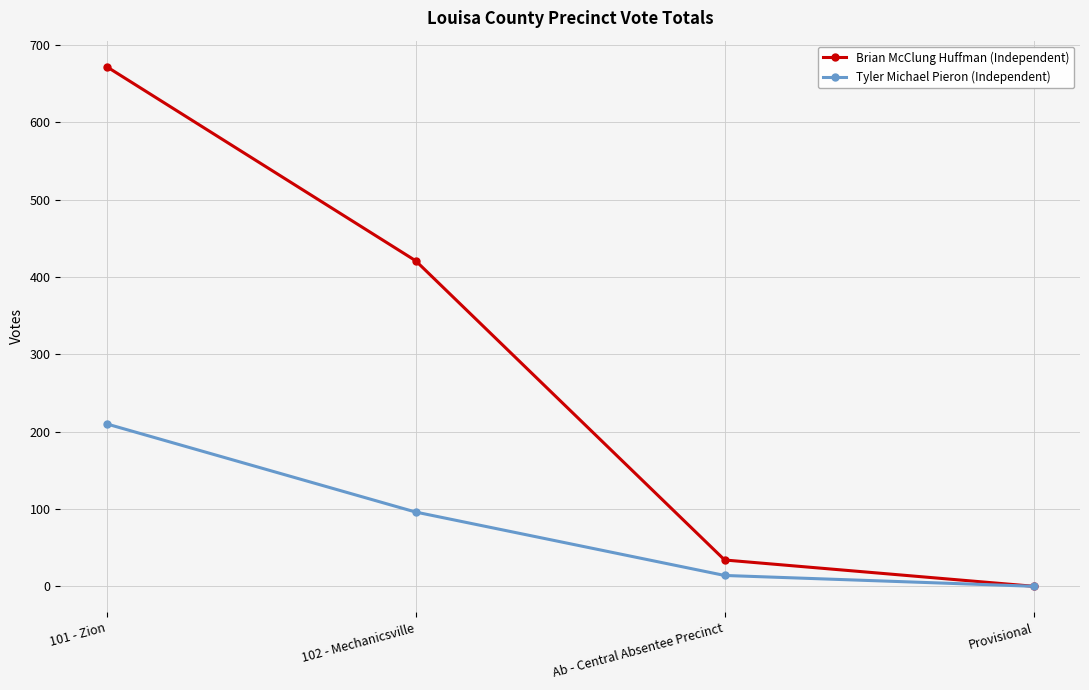

True or false: Brian McClung Huffman (Independent) has more than 2 points higher than both neighbors.

False